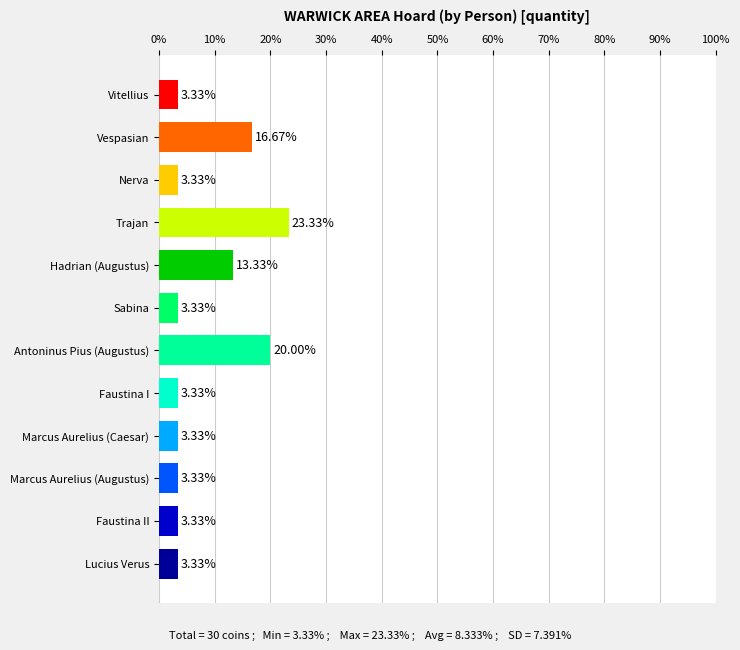

Are the bars horizontal?

Yes